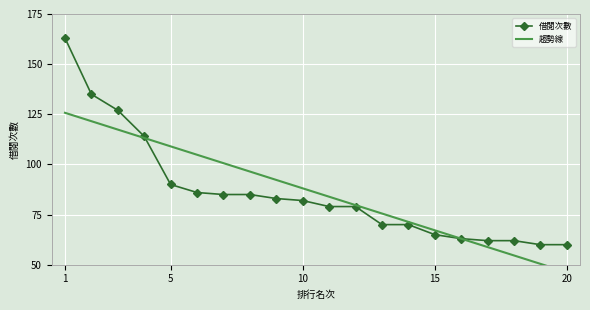

The 借閱次數 series shows 82 at 10. True or false?

True